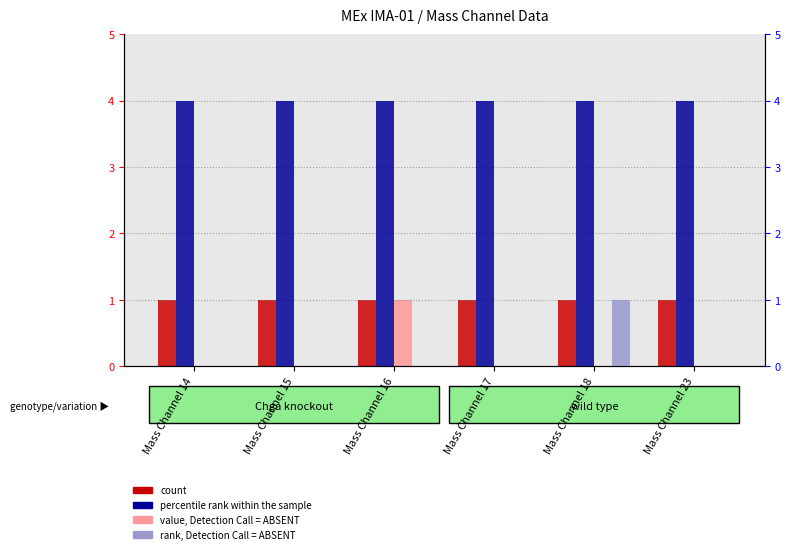

At which label does count reach its minimum?

Mass Channel 14